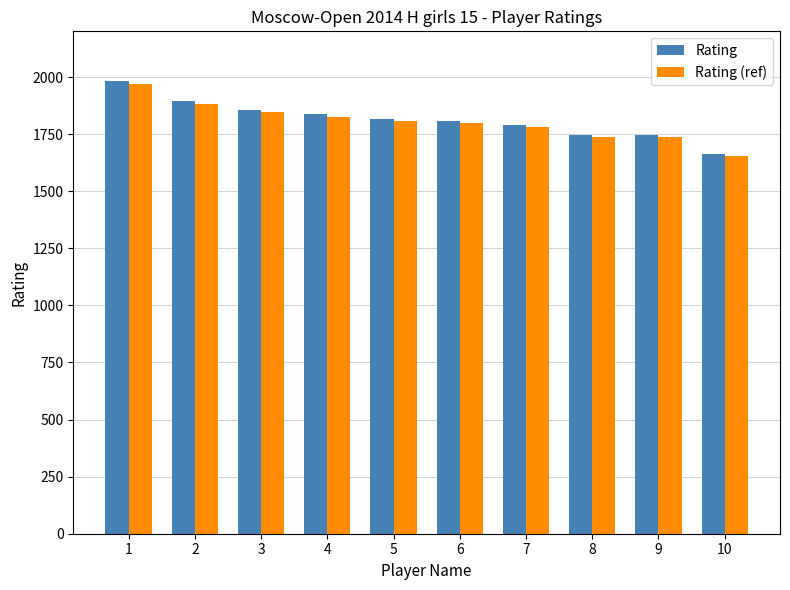

What is the total value across all series at 3?

3704